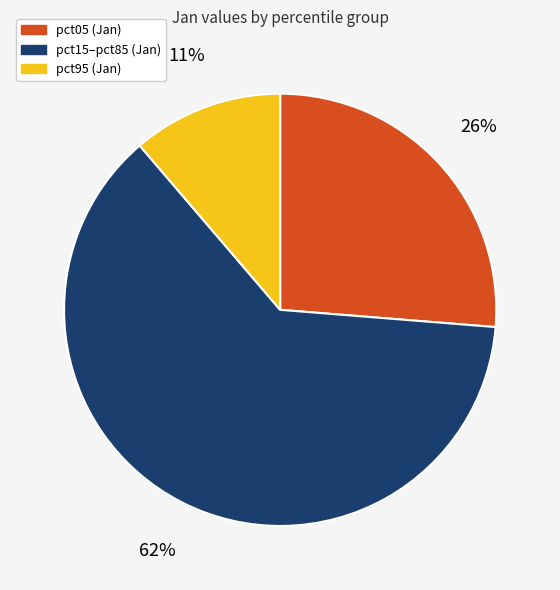

Is there a majority slice in this chart?

Yes